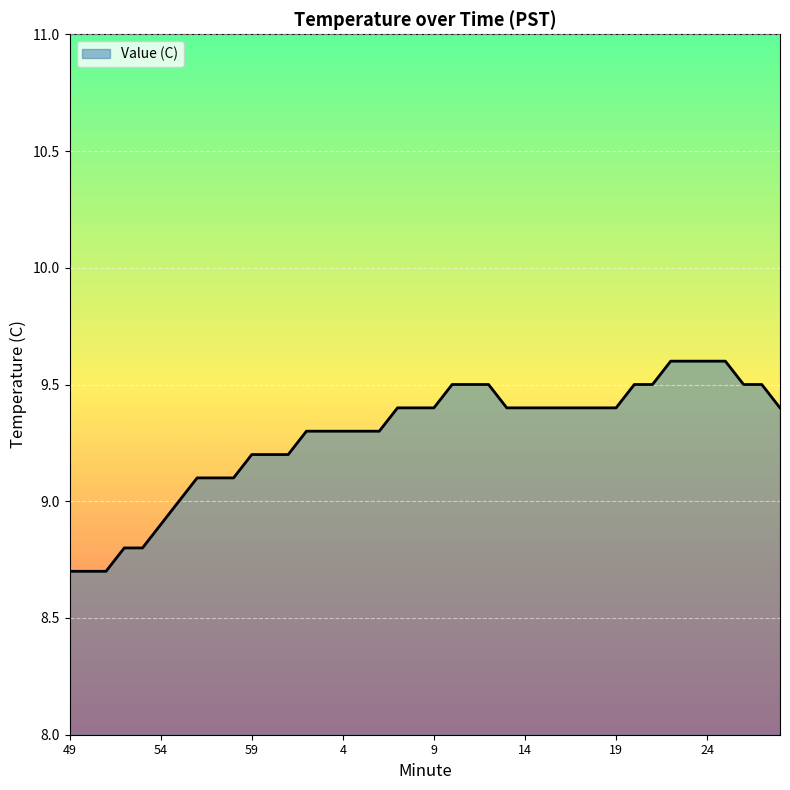

What is the difference between the maximum and minimum values?

0.9